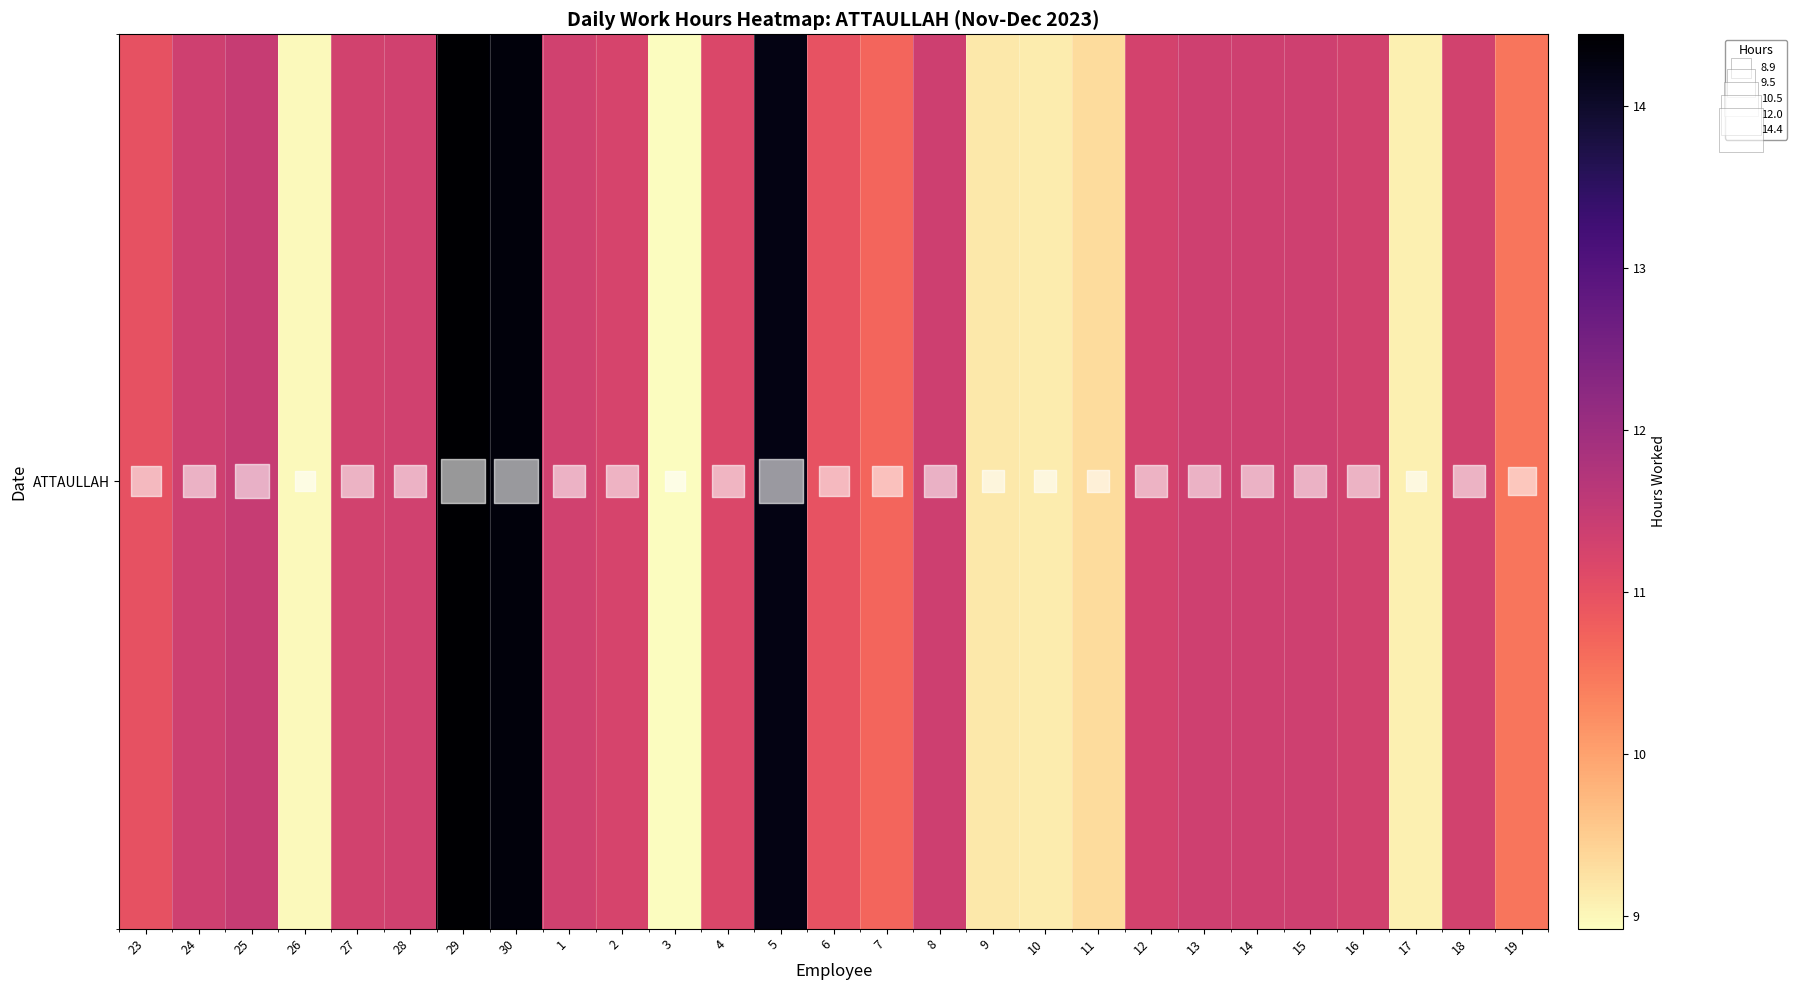

Reading left to right, extract all data points from this chart.

11.0	11.3	11.4	9.0	11.3	11.3	14.4	14.3	11.3	11.2	8.9	11.2	14.2	11.0	10.7	11.4	9.2	9.1	9.3	11.3	11.3	11.3	11.3	11.3	9.1	11.3	10.5